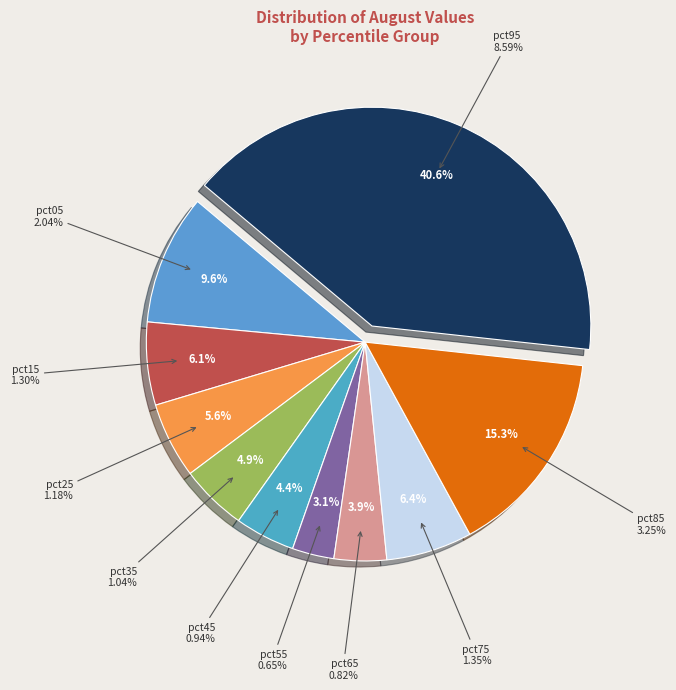

To the nearest percent, what is the difference between the pct85 and pct05 slice percentages?

6%